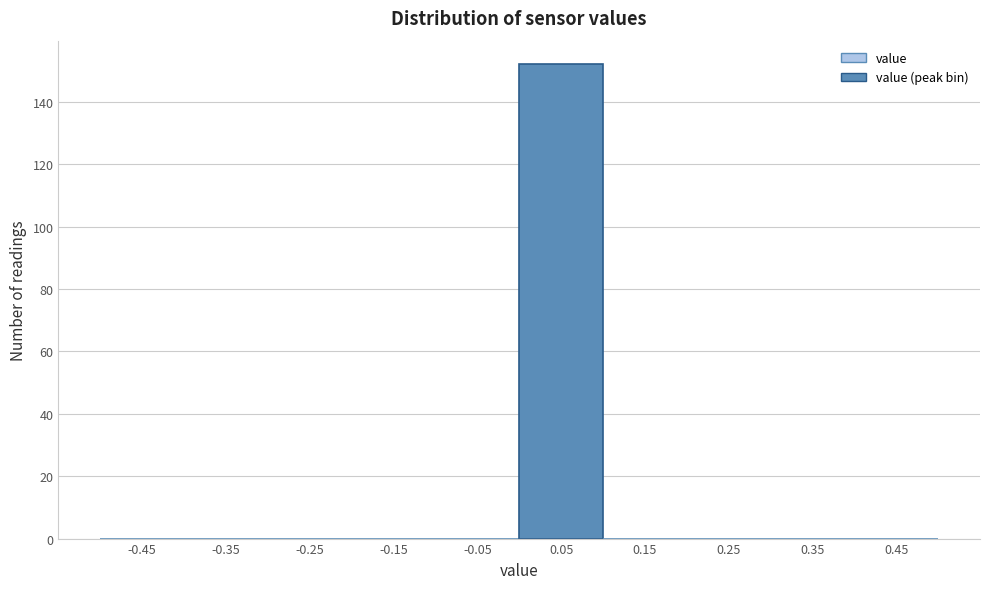

Over which range of the x-axis is the bar tallest?

0.0 to 0.1